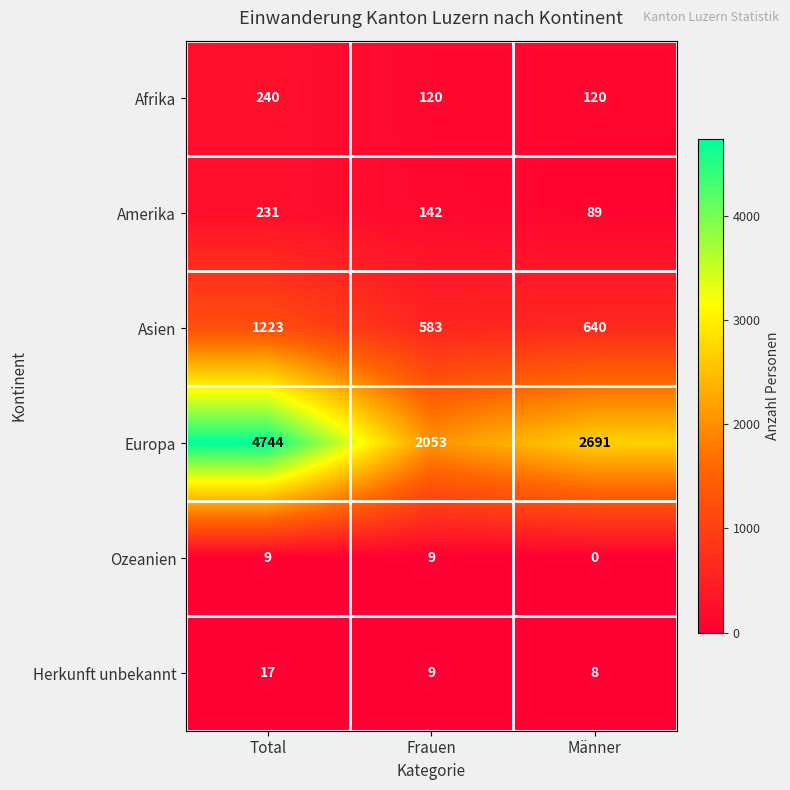

How many series are shown in this chart?

6